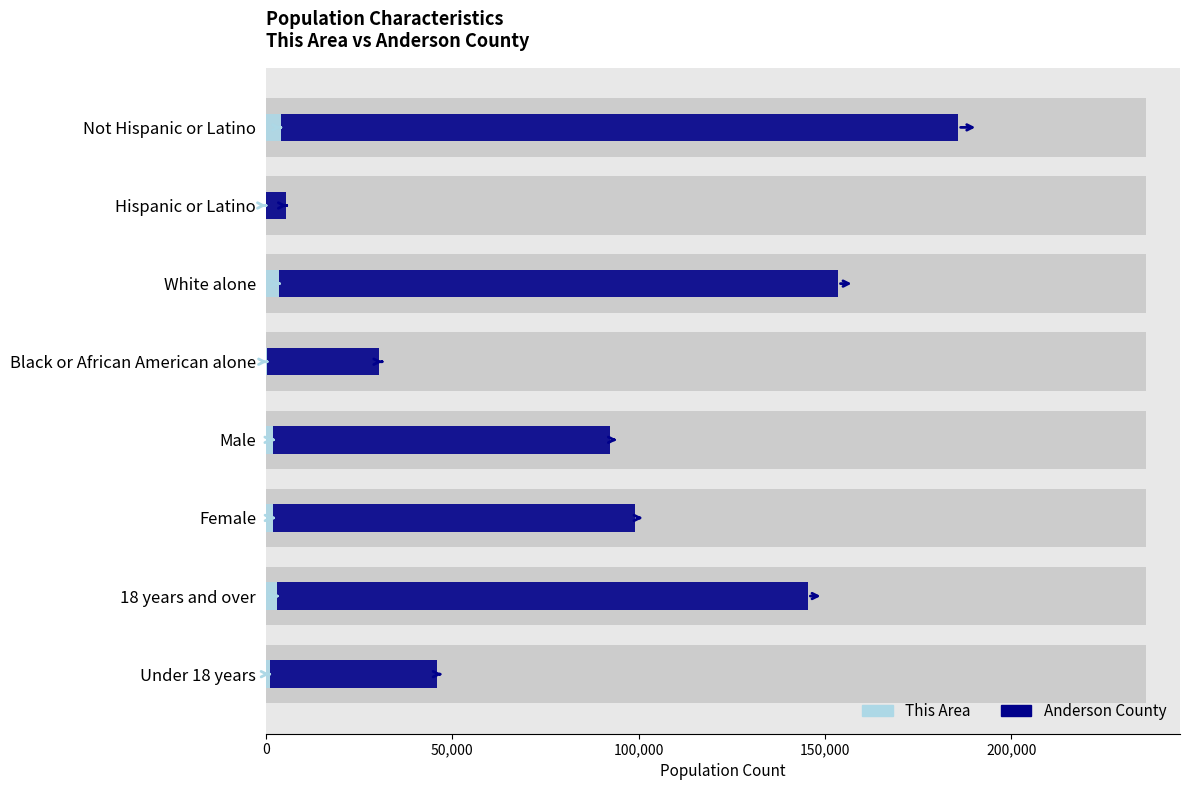

Which series has the widest spread of values?

Anderson County